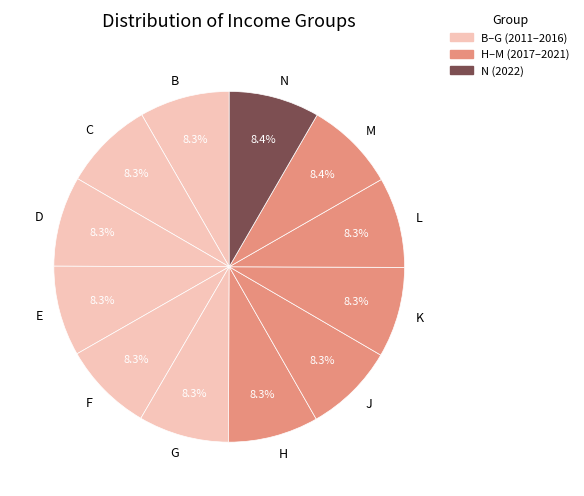

Is there a majority slice in this chart?

No